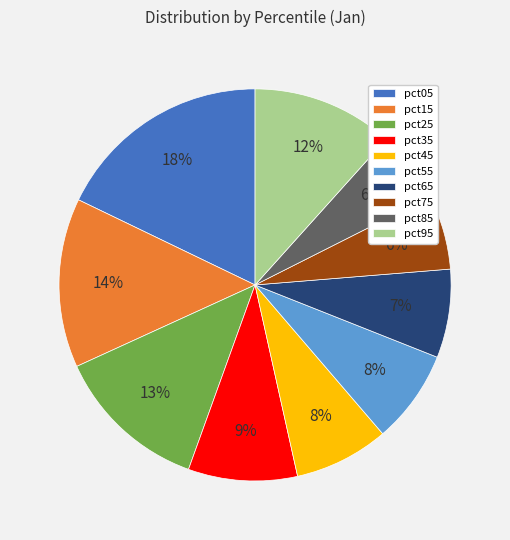

To the nearest percent, what is the average slice percentage?

10%